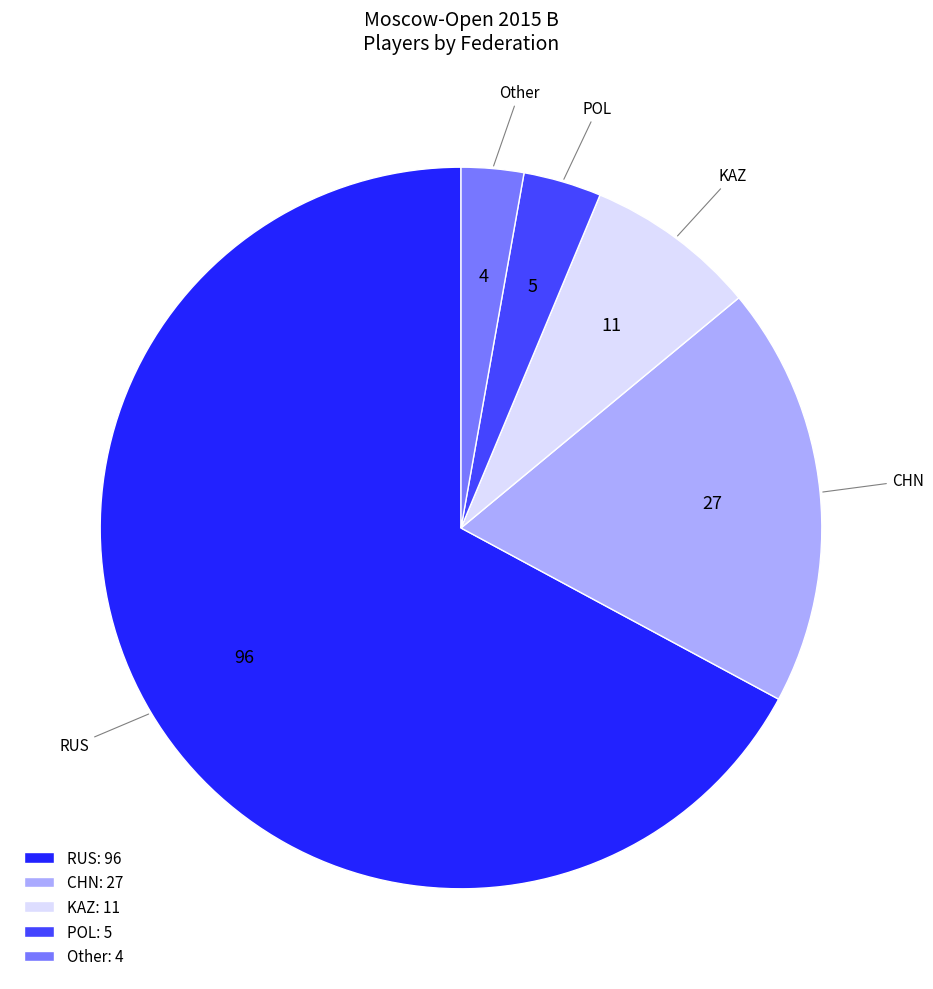

Rank the categories by value from highest to lowest.

RUS, CHN, KAZ, POL, Other